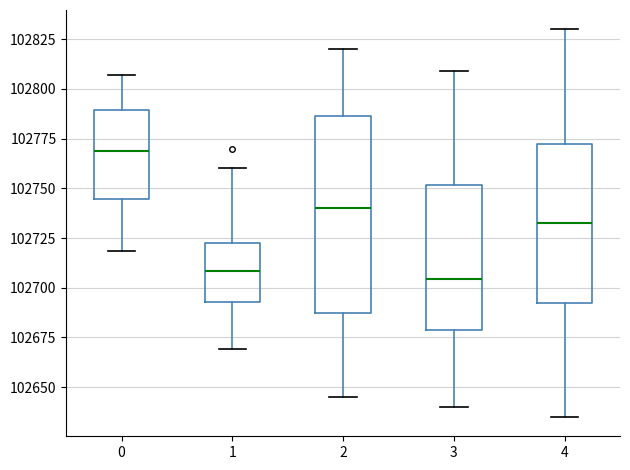

Where is the lower edge of the box at x = 1 on the y-axis? The values are not printed on the chart, so give them approximately, as read against the axis.

102695